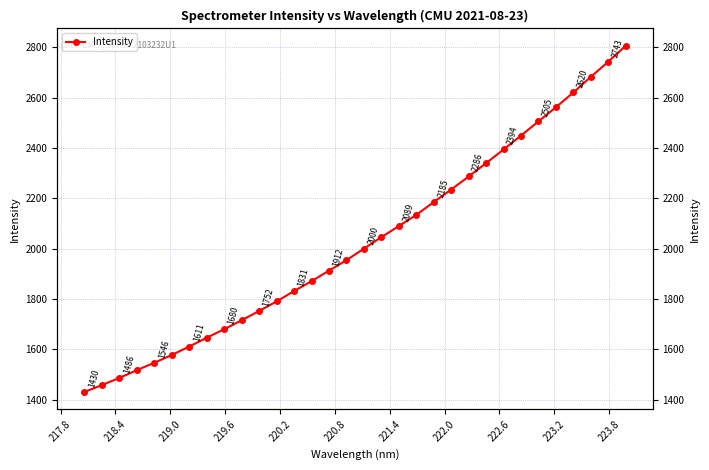

What is the sum of all values?

64848.8